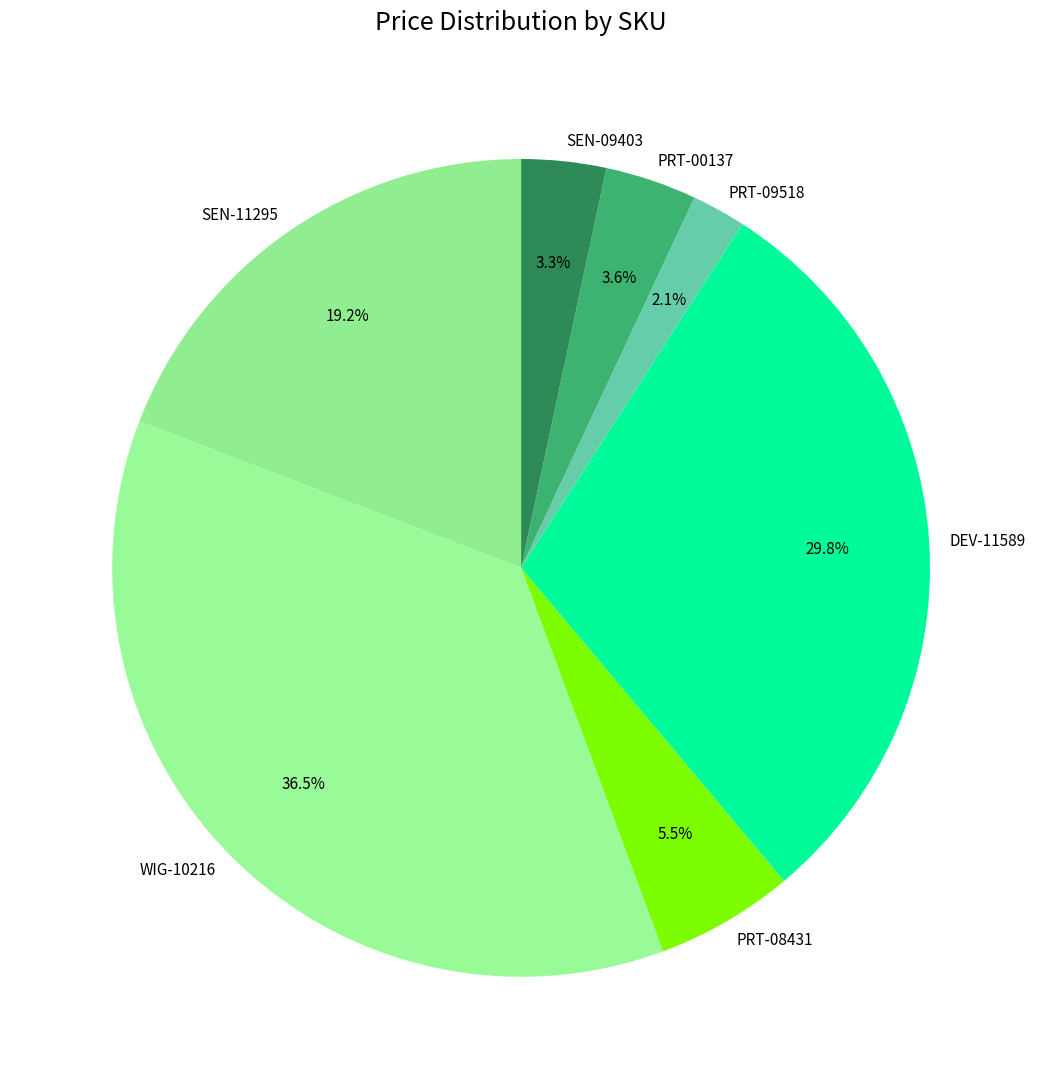

How many slices are in this pie chart?

7